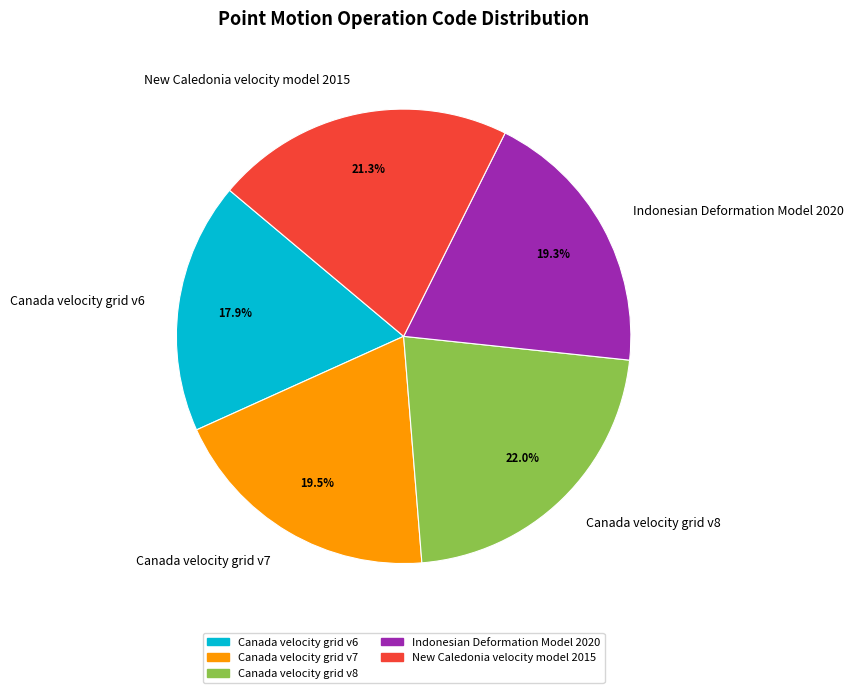

How many slices are in this pie chart?

5